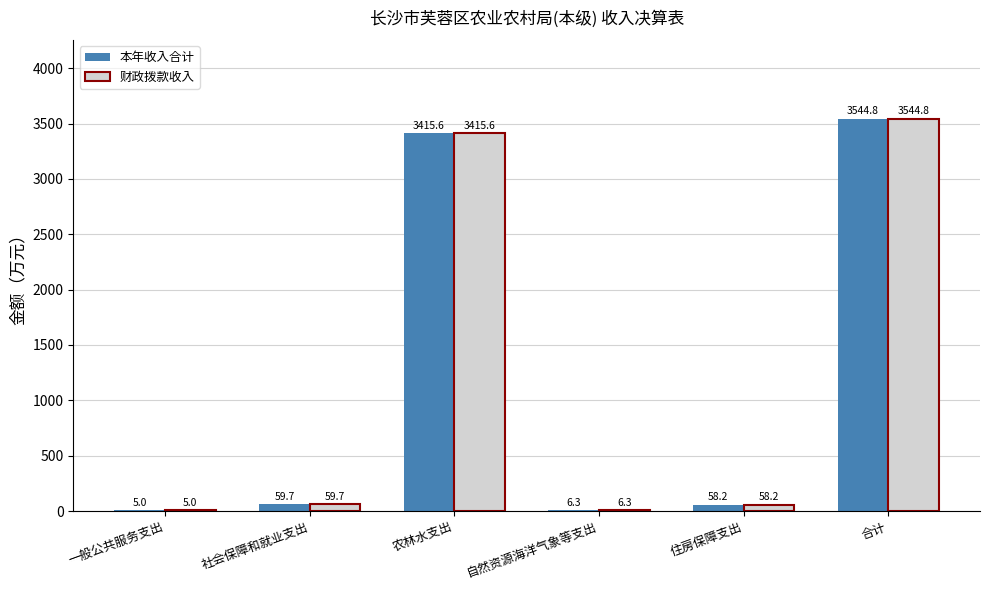

What are all the series names shown in the legend?

本年收入合计, 财政拨款收入